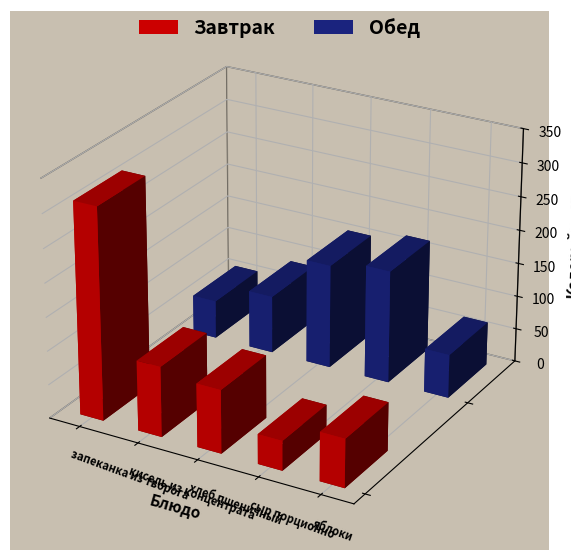

How many bars are there in total?

10